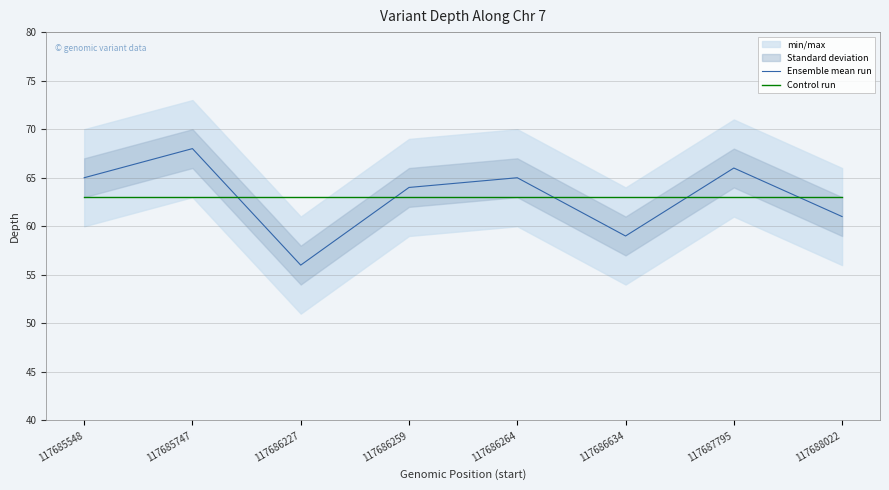

Reading right to left, transcribe all the data shown in this chart.

Ensemble mean run: 117688022=61	117687795=66	117686634=59	117686264=65	117686259=64	117686227=56	117685747=68	117685548=65
Control run: 117688022=63	117687795=63	117686634=63	117686264=63	117686259=63	117686227=63	117685747=63	117685548=63